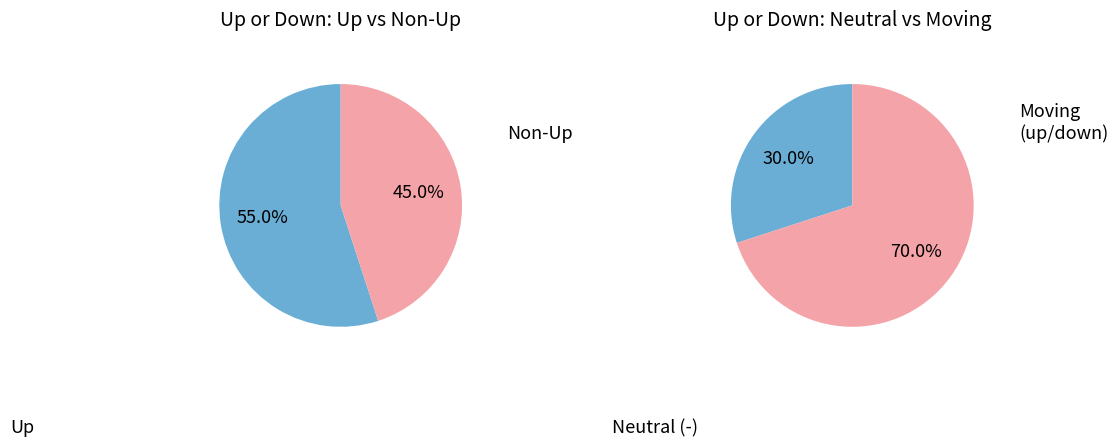

Is it true that down is 23% of the pie?

False